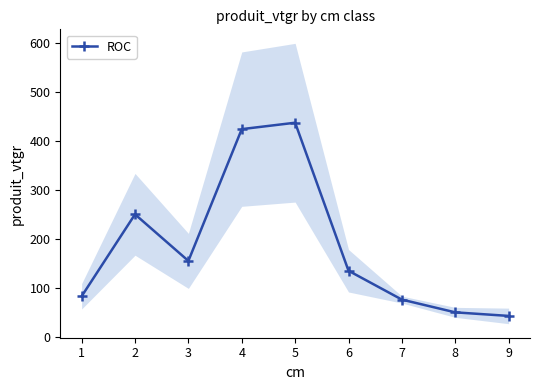

What is the difference between the second highest and second lowest values?

375.0